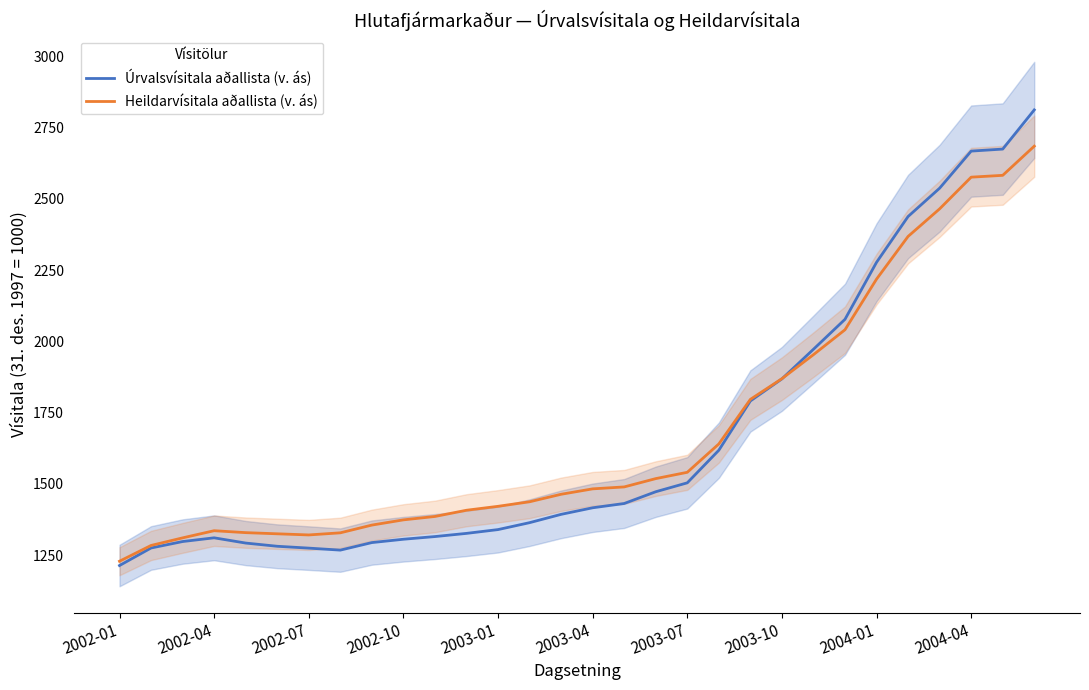

What is the sum of all Heildarvísitala aðallista (v. ás) values?

50536.5